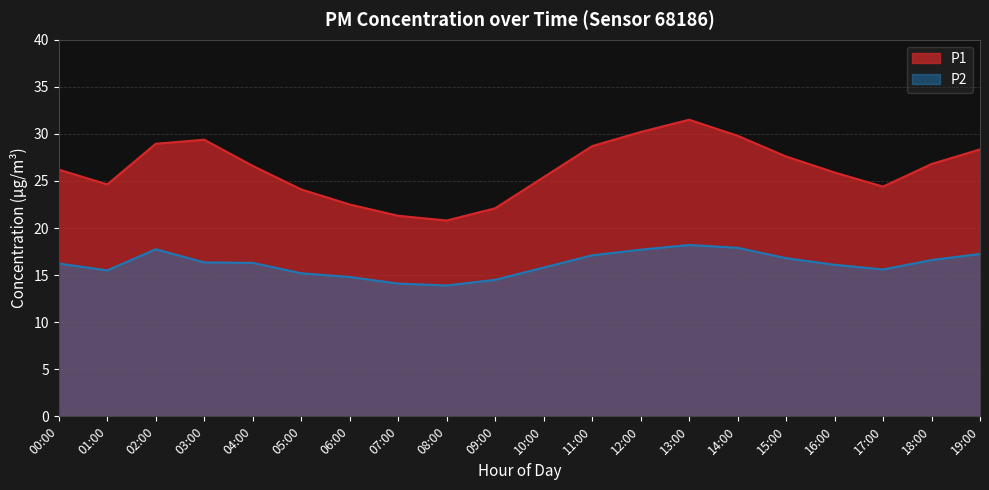

What are all the series names shown in the legend?

P1, P2